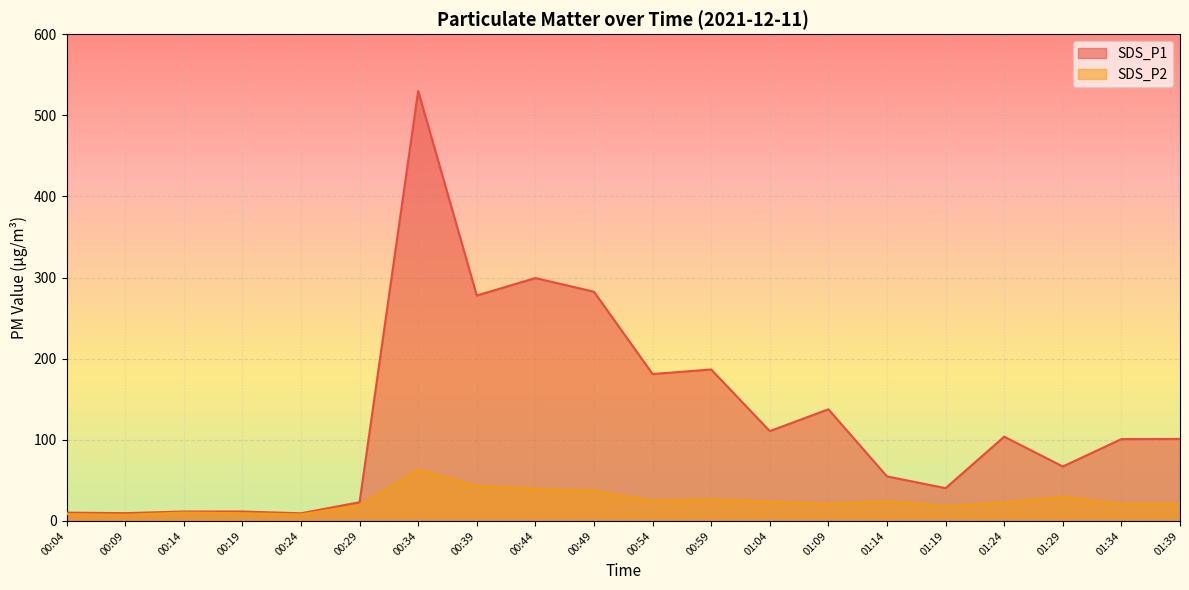

What value does the SDS_P1 series have at 00:44?

299.4